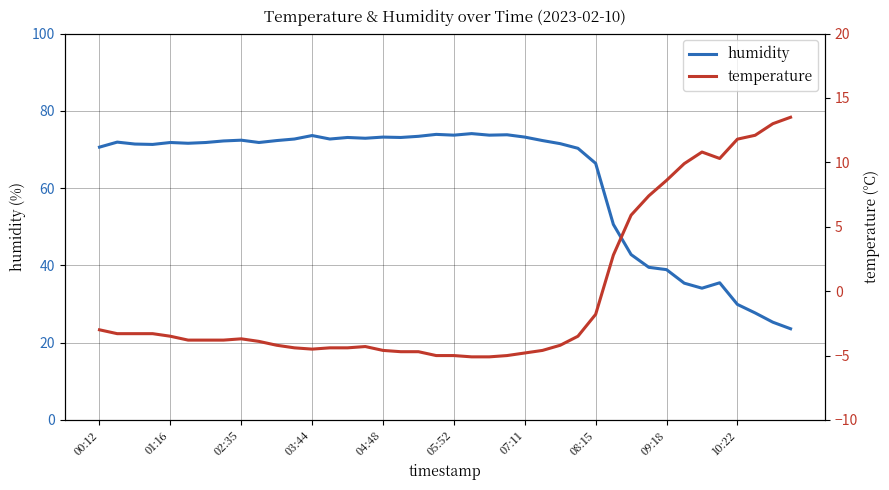

The value of temperature at 35 is 2.5. True or false?

False